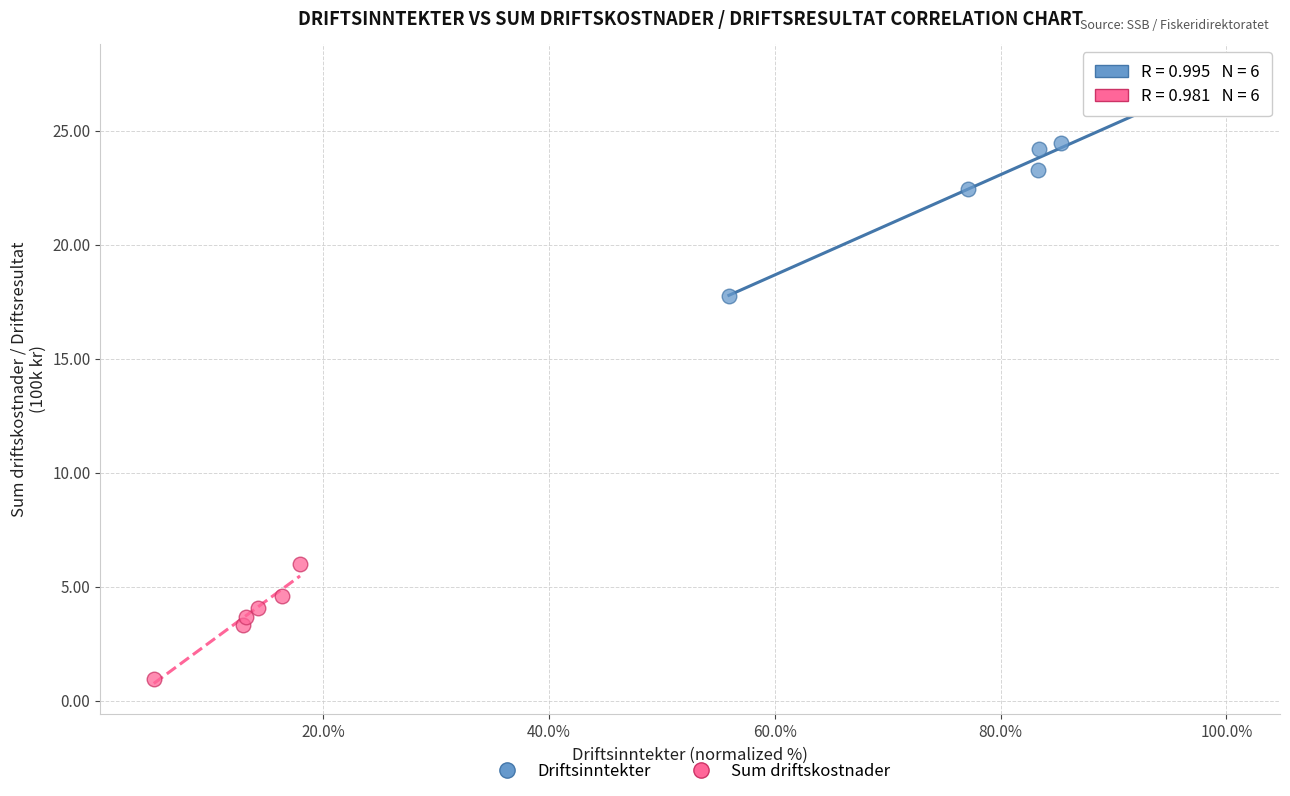

Which series contains the highest Y value?

Driftsinntekter